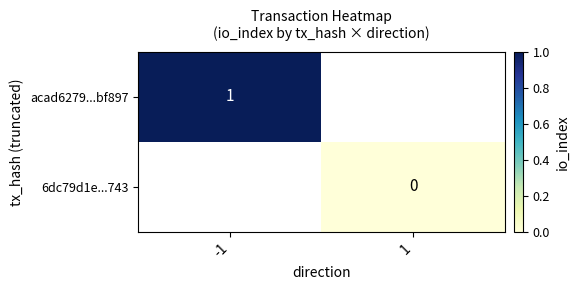

Is it true that acad6279...bf897 equals 2 at -1?

False